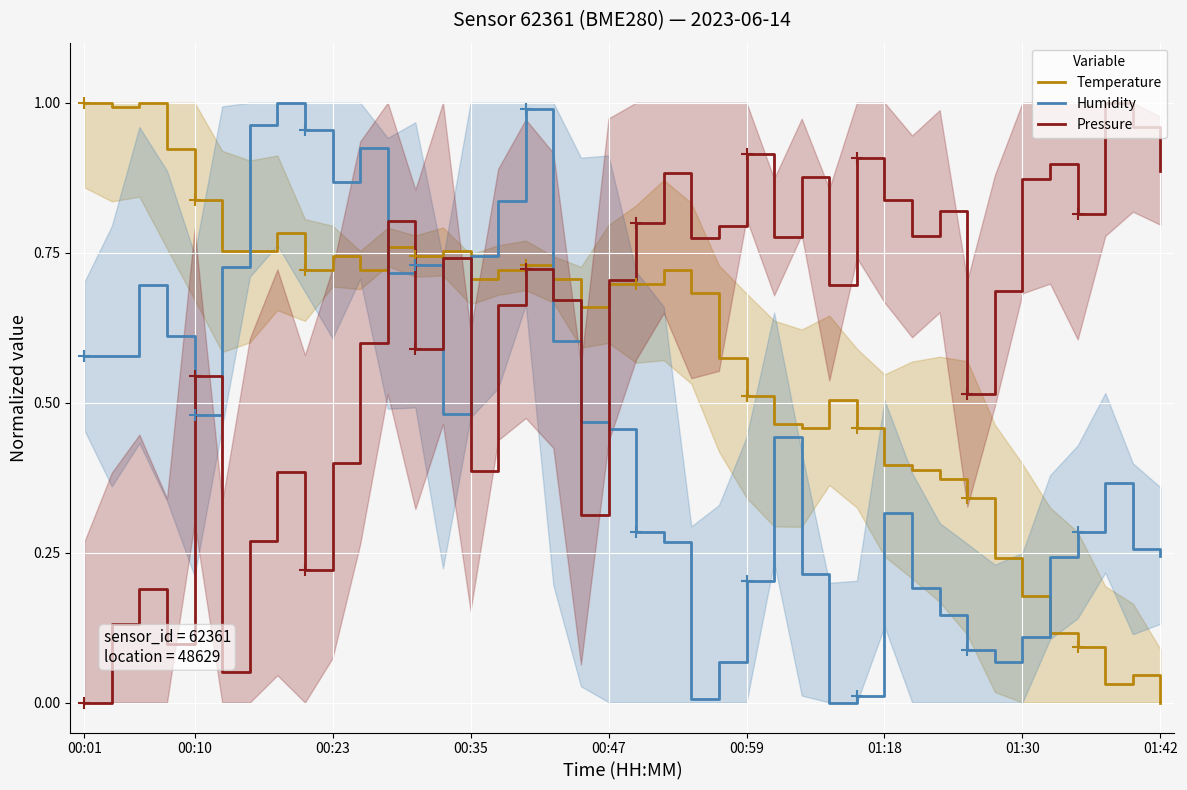

What is the difference between the second highest and second lowest values in the Pressure series?

0.9